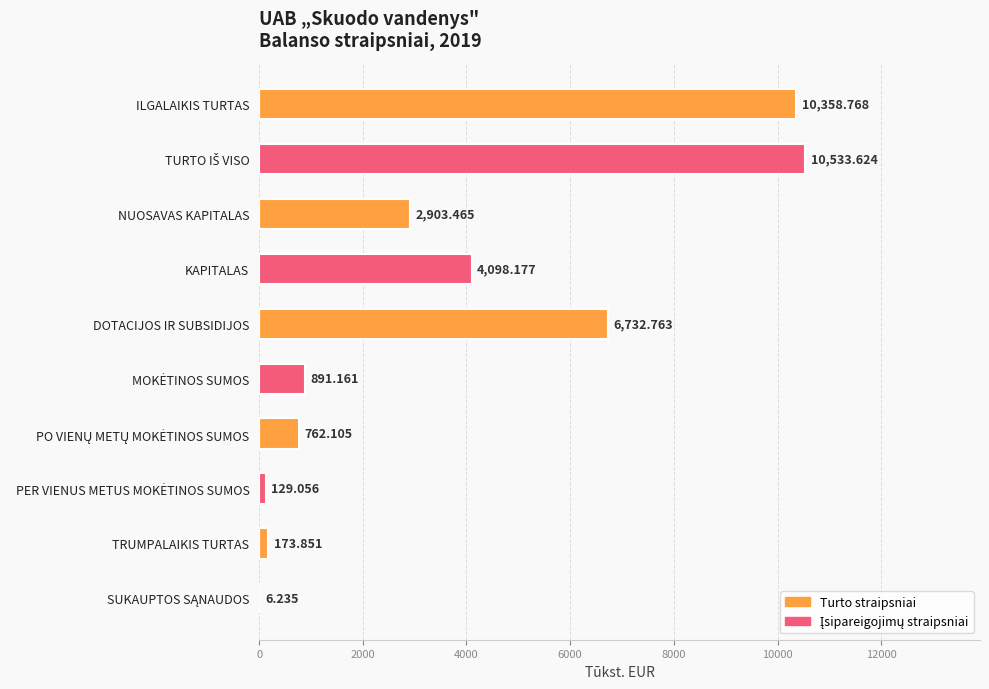

Where is the data nearest to the value 5269?

KAPITALAS